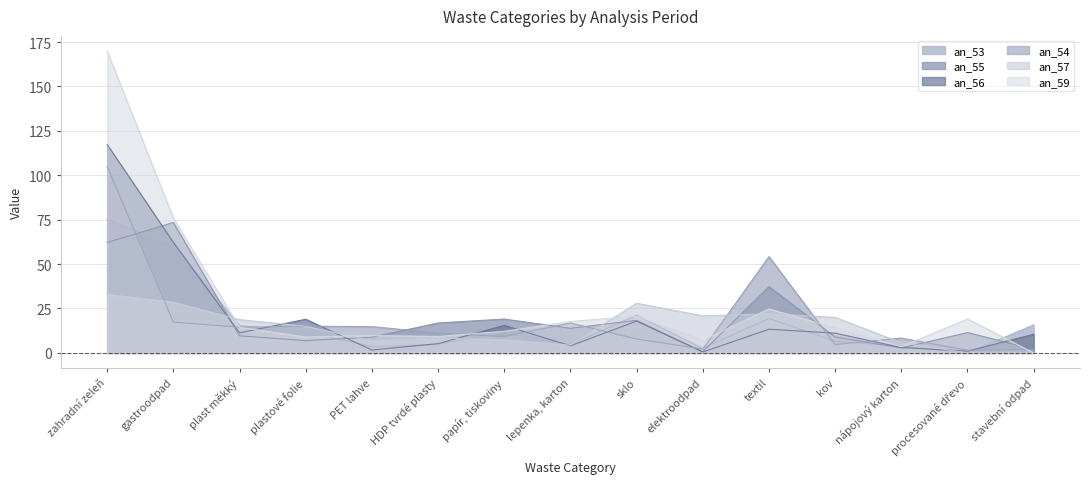

What is the sum of the an_54 values at sklo and elektroodpad?

9.9